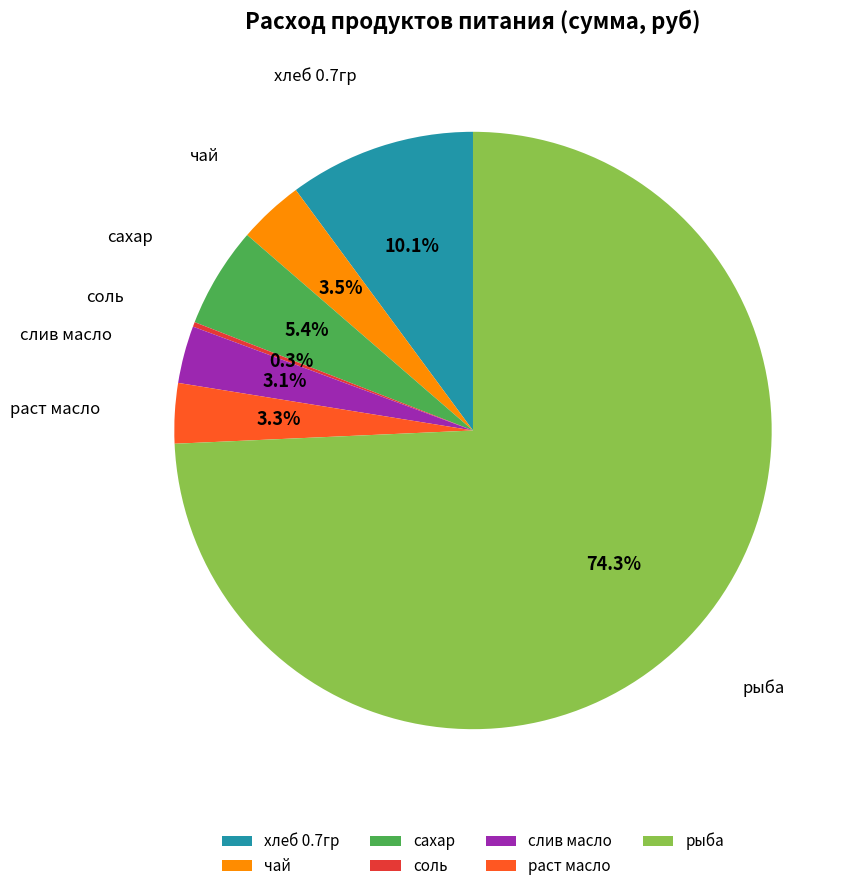

Which slice is the largest?

рыба